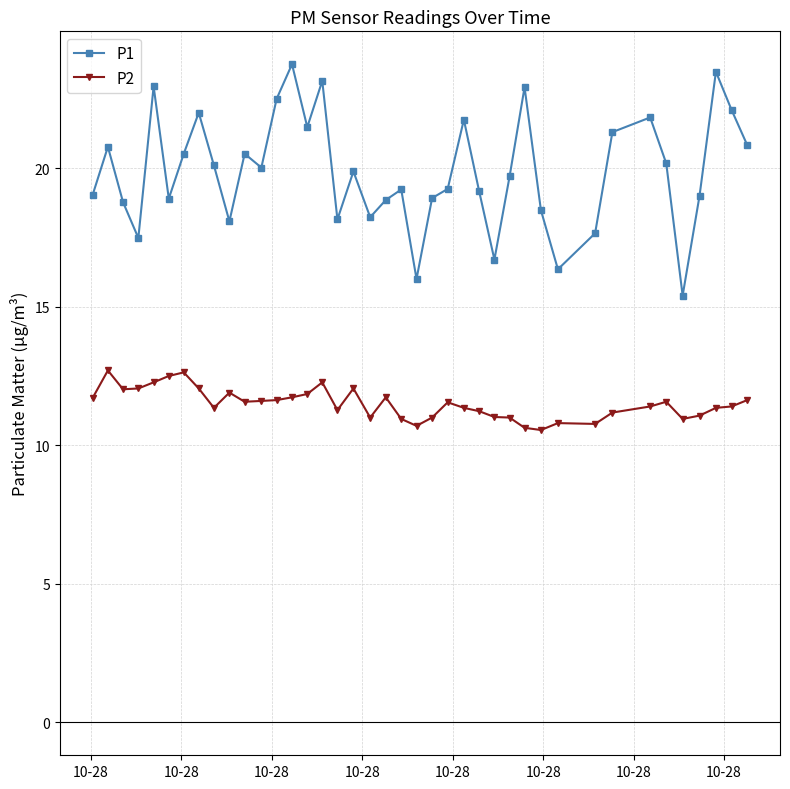

What are all the series names shown in the legend?

P1, P2